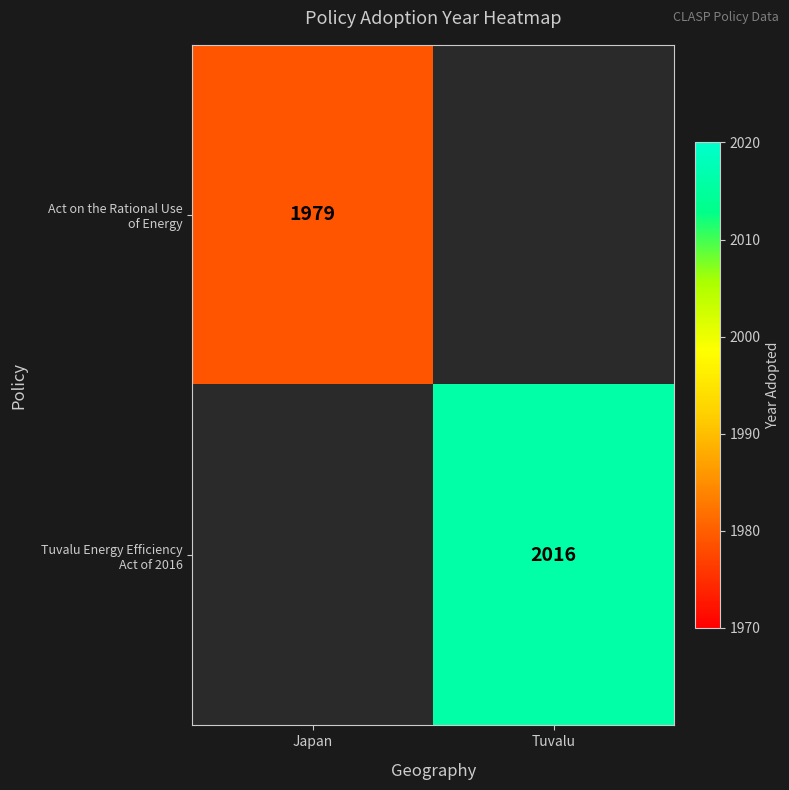

Is it true that Act on the Rational Use of Energy equals 1979.0 at Japan?

True